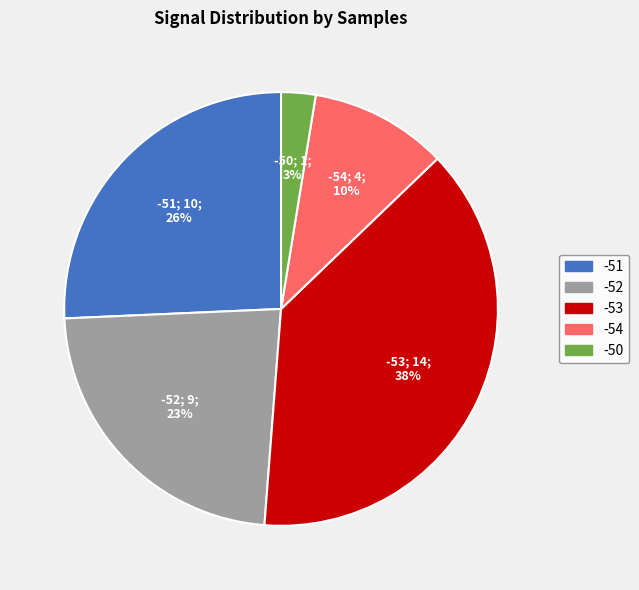

To the nearest percent, what portion does -54 represent?

10%